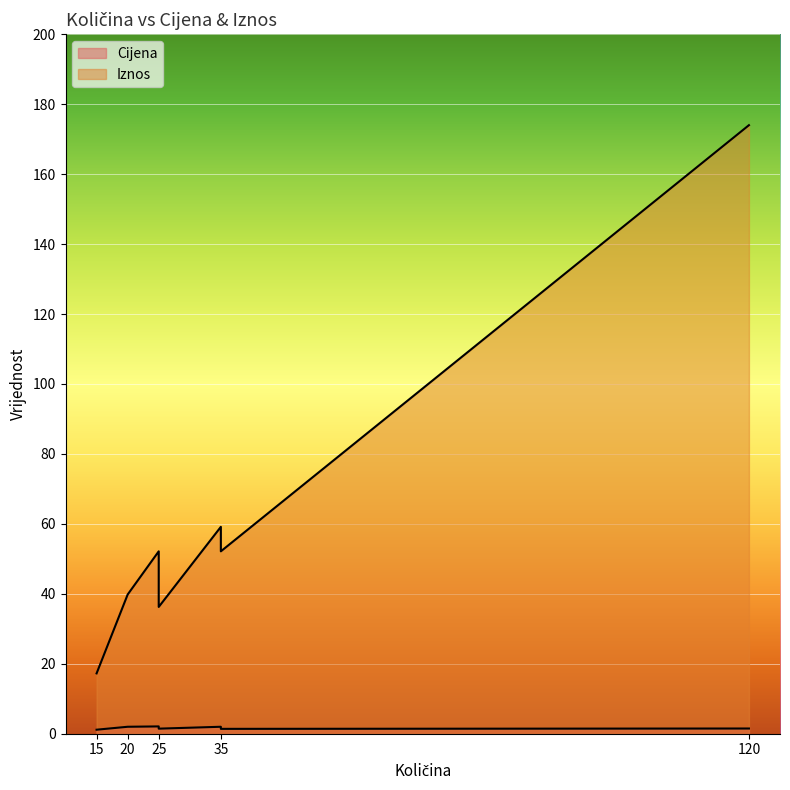

Is the value of Cijena at 15 greater than the value of Iznos at 25?

No